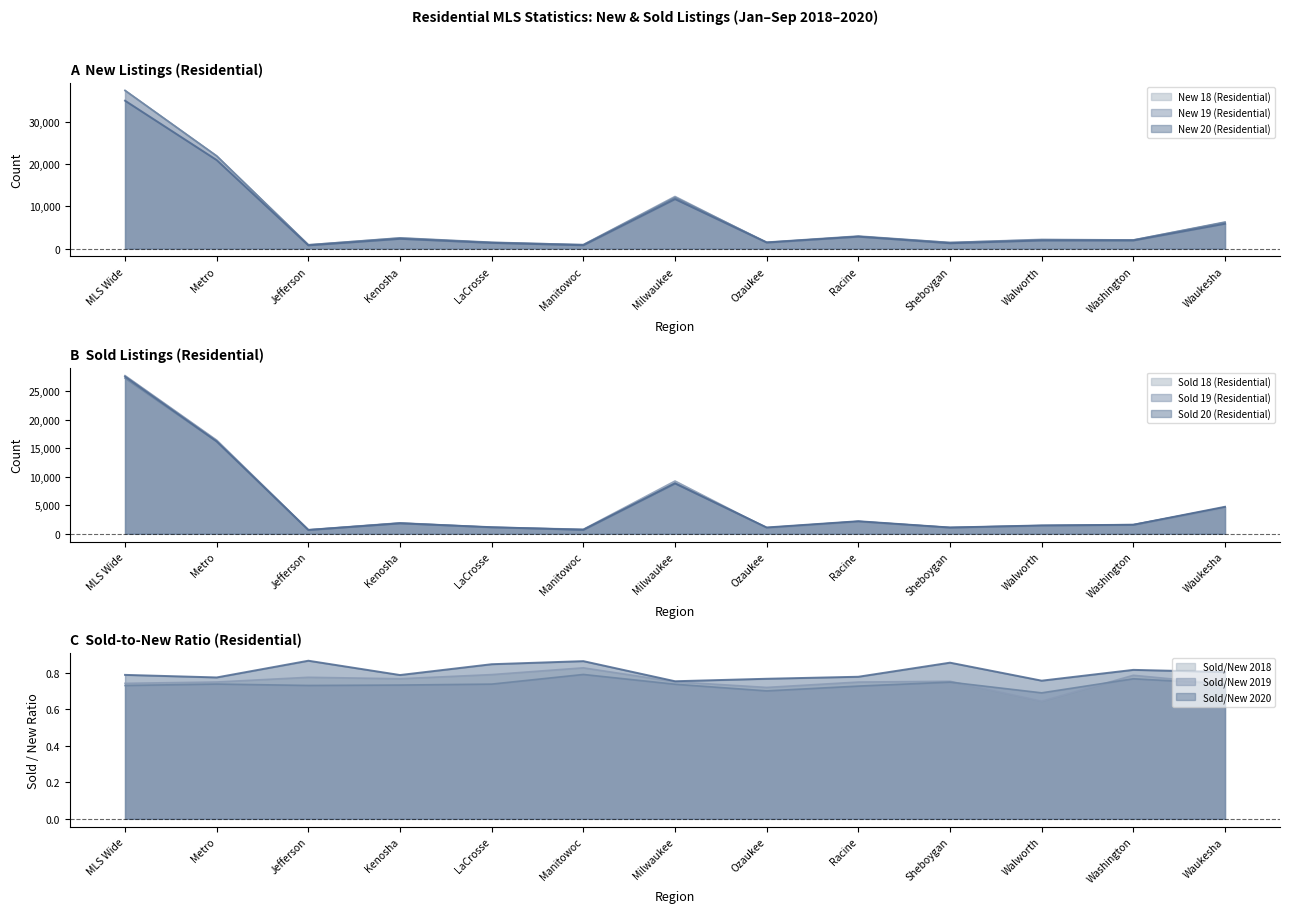

What is the label of the 9th point from the left?

Racine